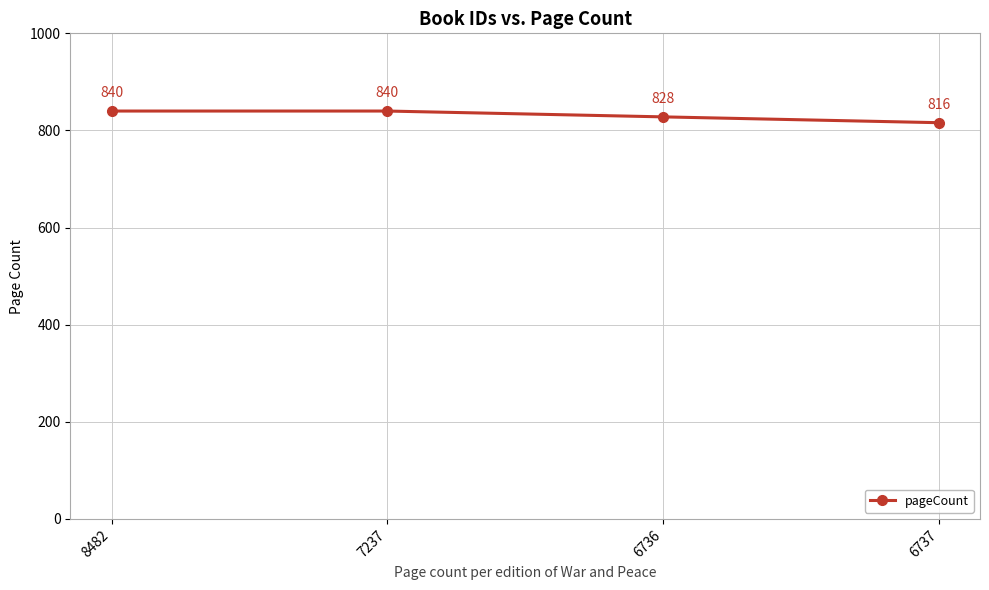

True or false: the data has more than 2 interior local peaks.

False